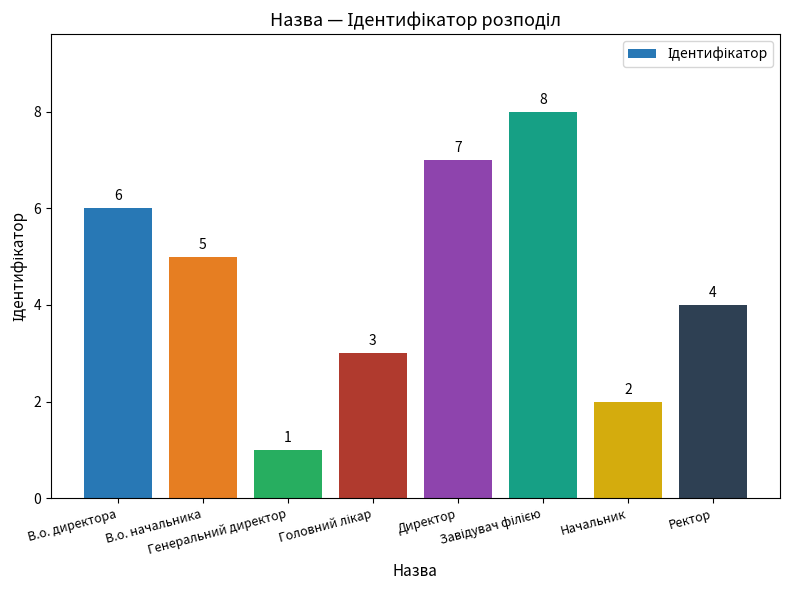

What is the greatest value displayed?

8